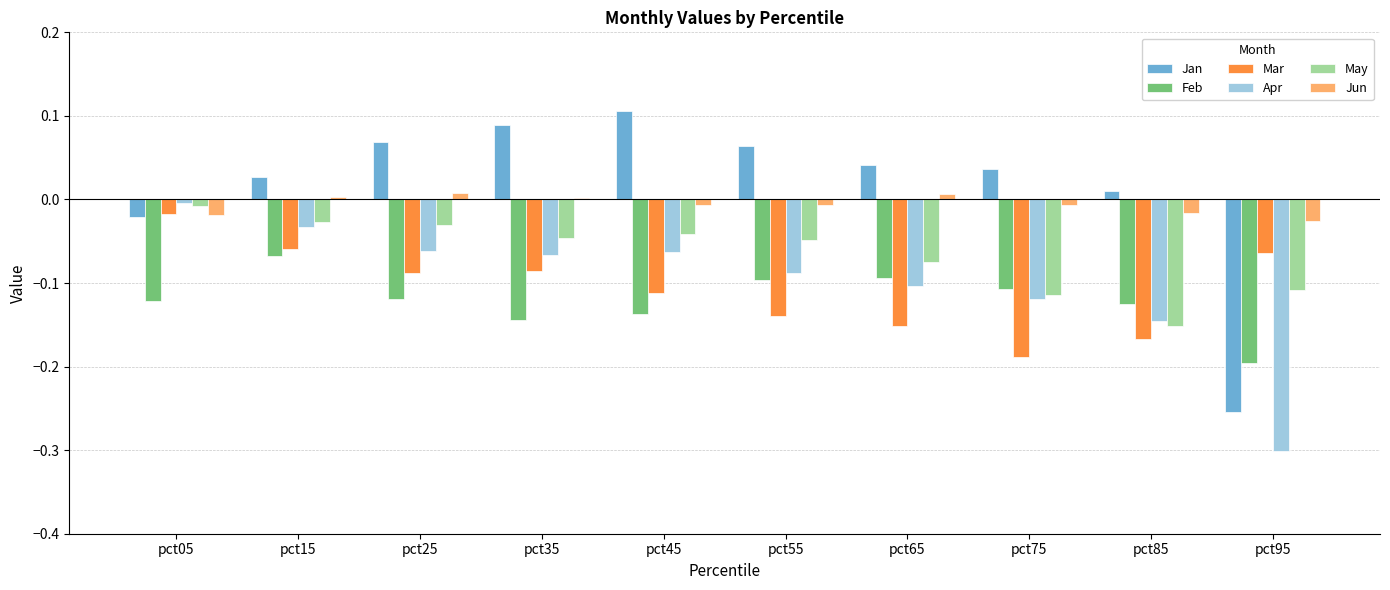

At which category is the sum across all series the highest?

pct15